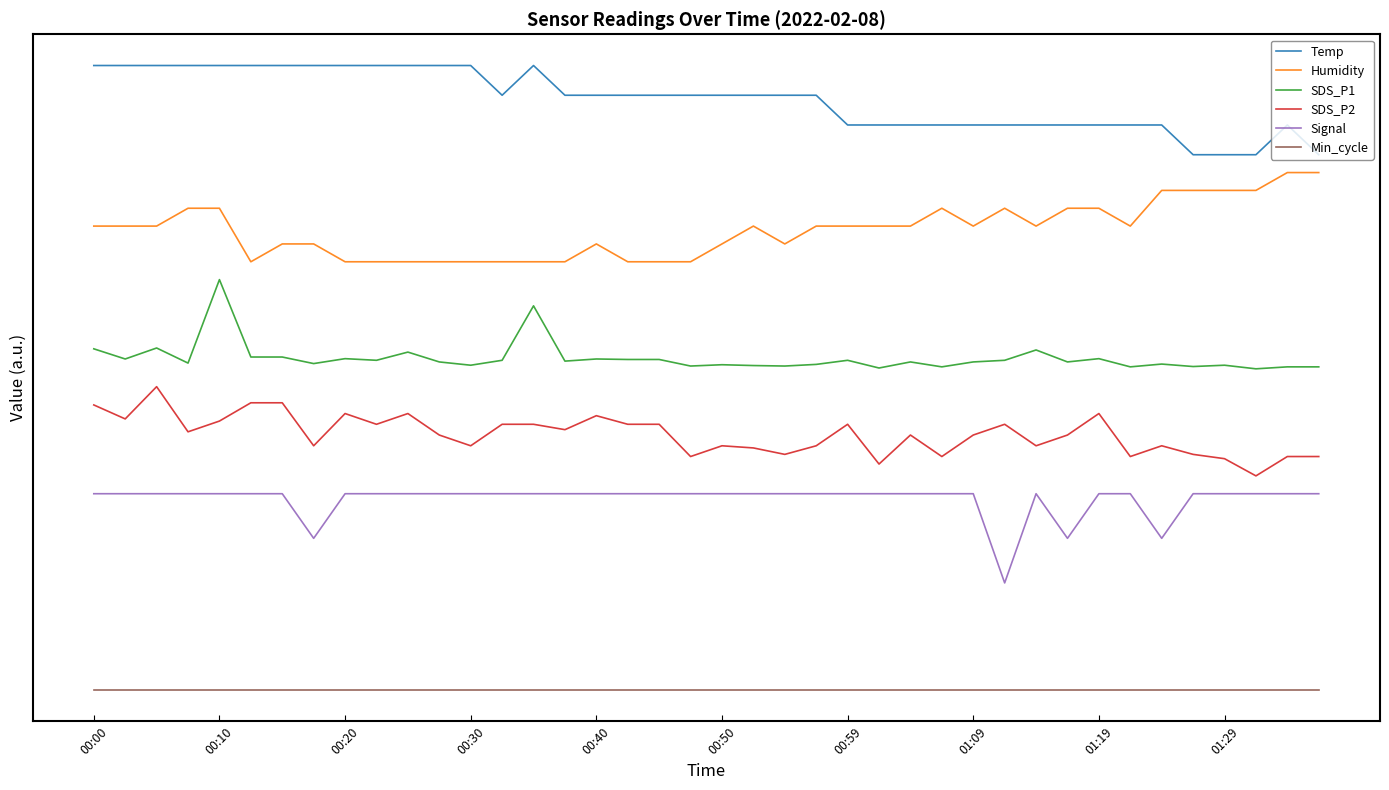

What are all the series names shown in the legend?

Temp, Humidity, SDS_P1, SDS_P2, Signal, Min_cycle